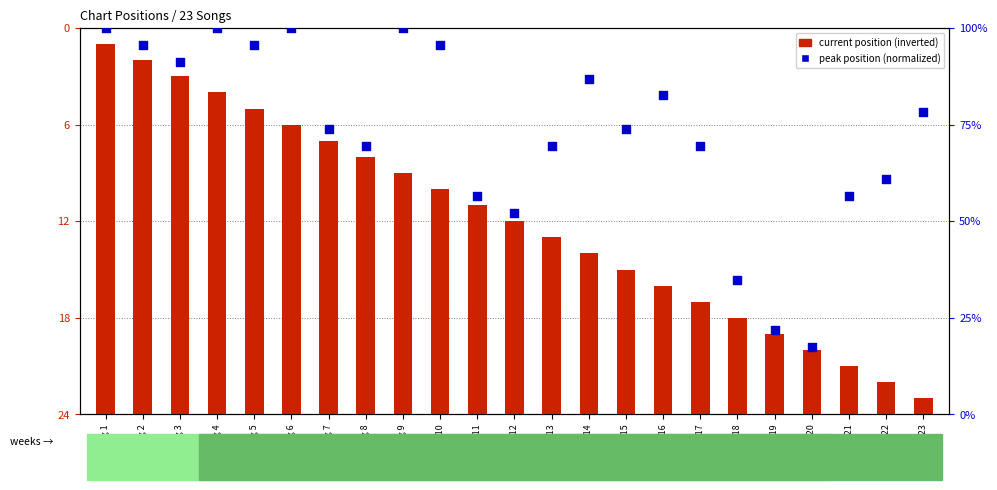

What is the total value across all series at Song 19?

26.7